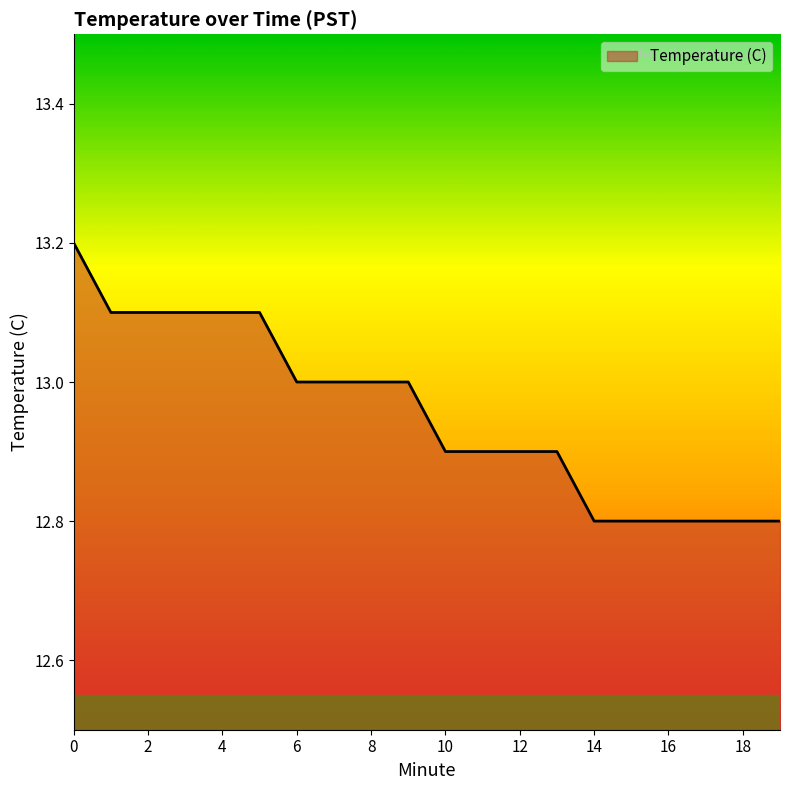

How many values are between 12 and 13?

14